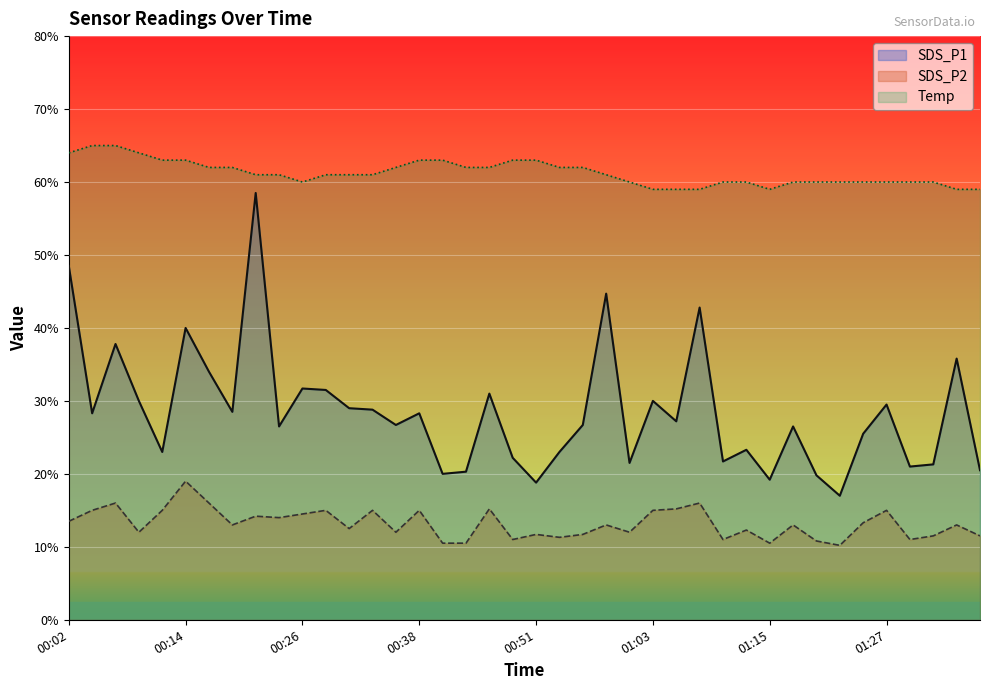

The value of SDS_P1 at 00:02 is 4.8. True or false?

True